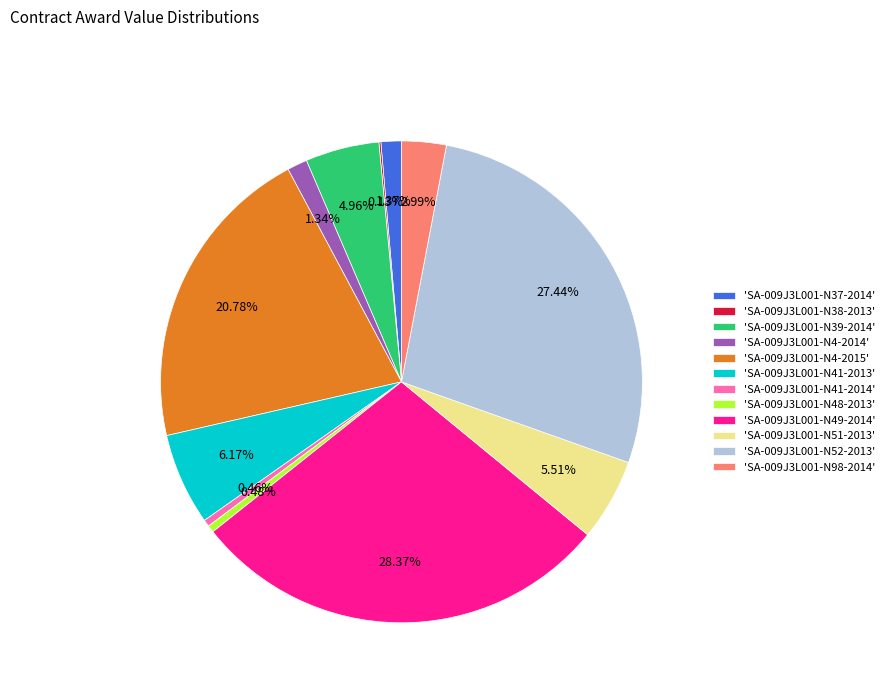

Is the sum of 'SA-009J3L001-N37-2014' and 'SA-009J3L001-N48-2013' greater than half?

No